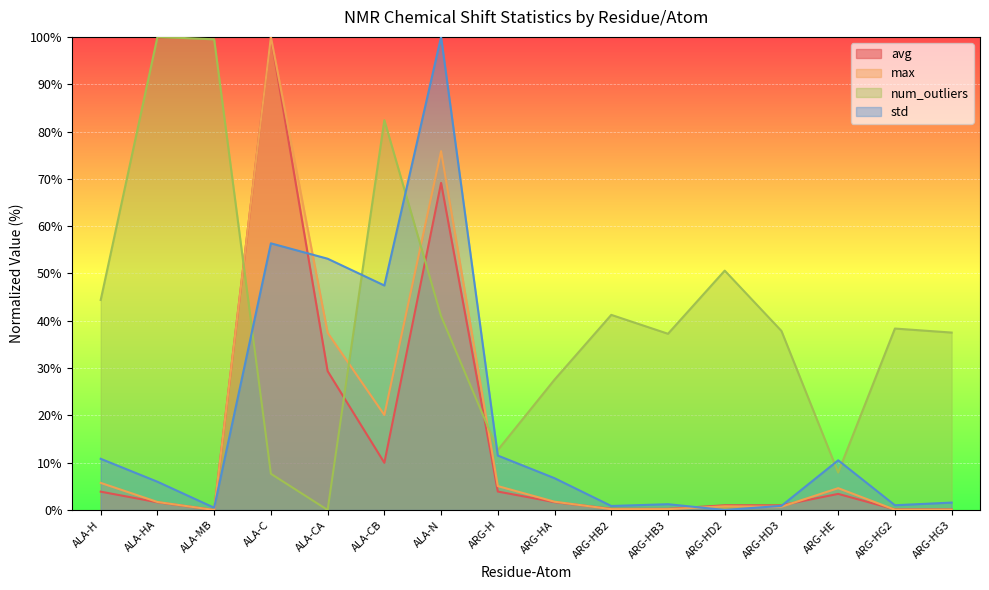

Read the num_outliers value at ALA-H.

44.4